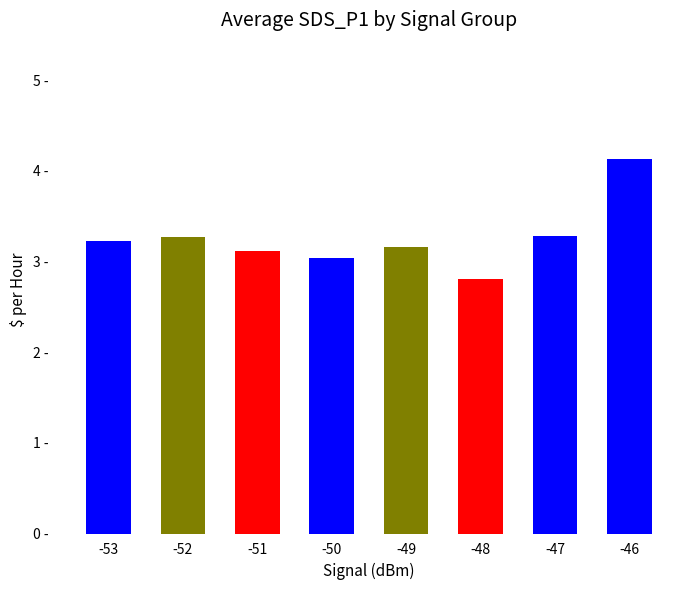

Rank the categories by value from lowest to highest.

-48, -50, -51, -49, -53, -52, -47, -46